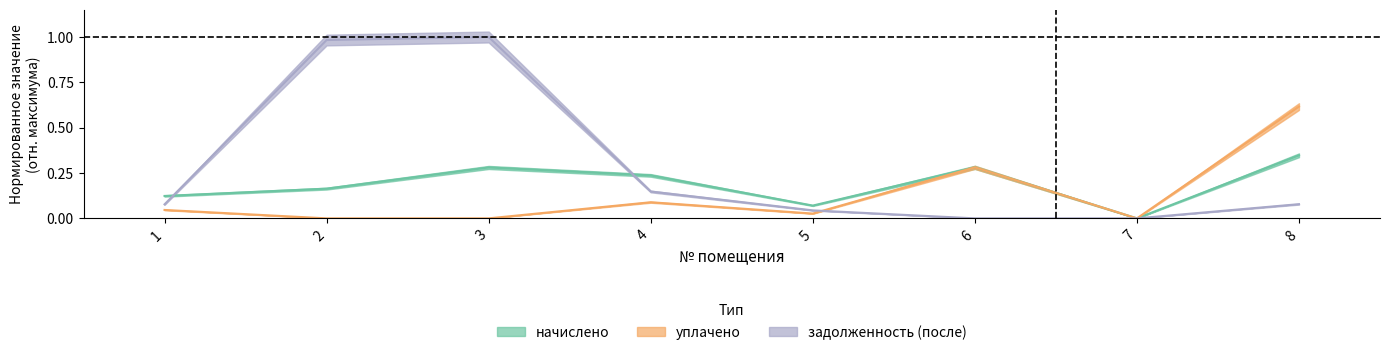

How many values in уплачено are above zero?

5